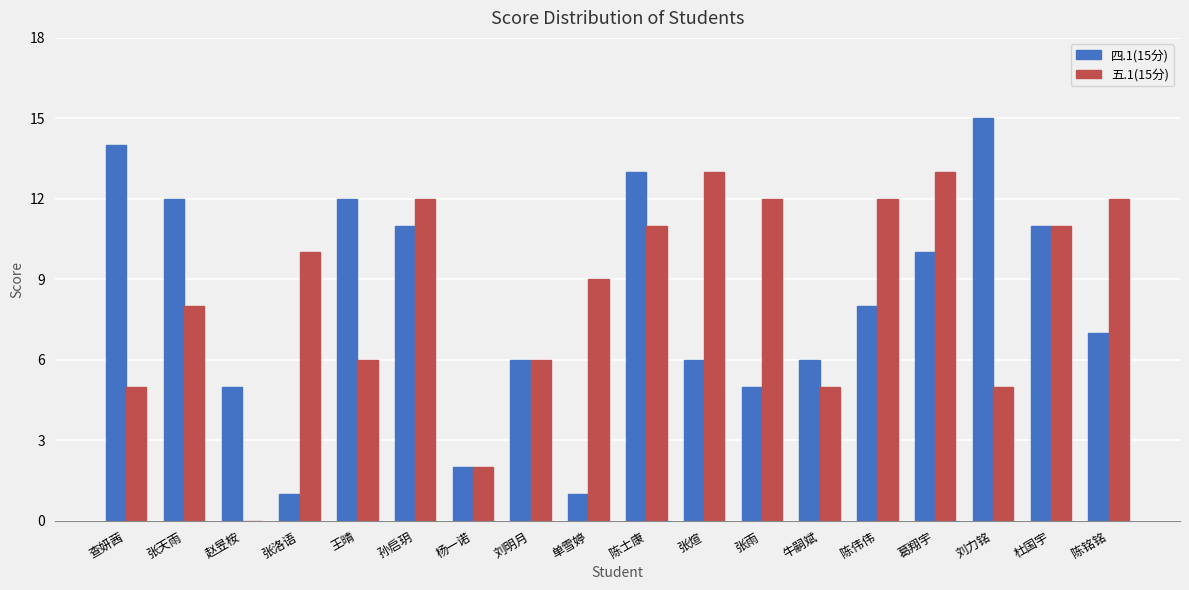

At which label does 四.1(15分) reach its peak?

刘力铭